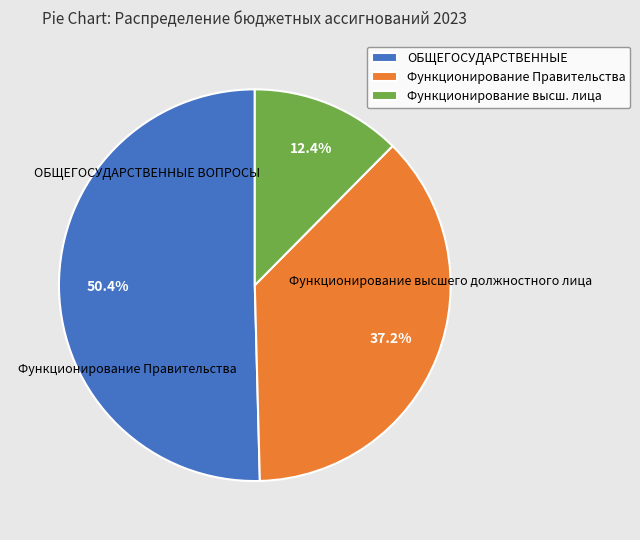

Is ОБЩЕГОСУДАРСТВЕННЫЕ the majority of the pie?

Yes